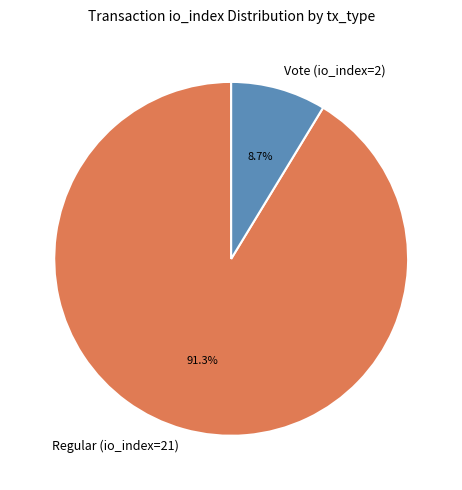

To the nearest percent, what is the difference between the largest and smallest slice percentages?

83%